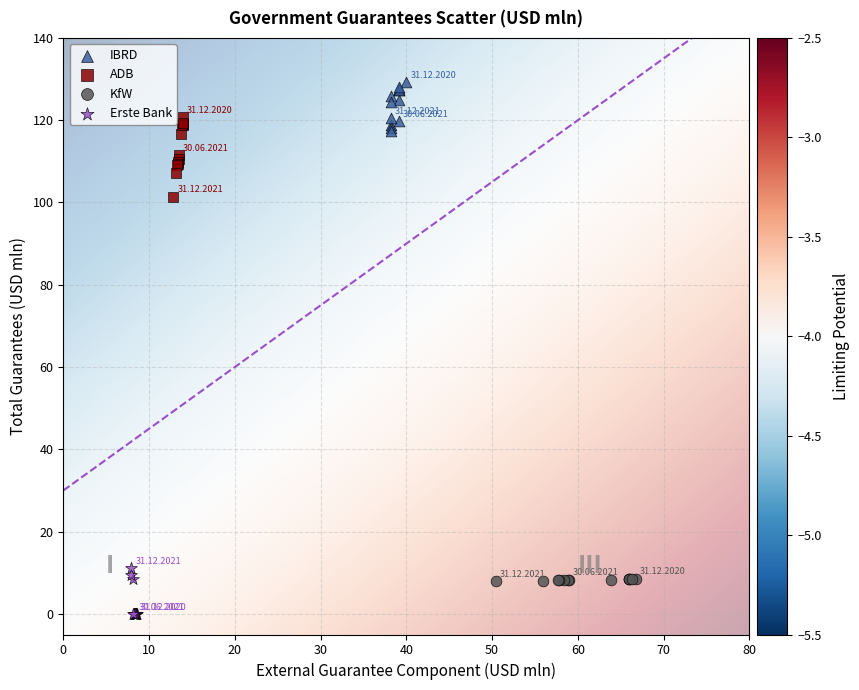

Which series contains the lowest Y value?

Erste Bank